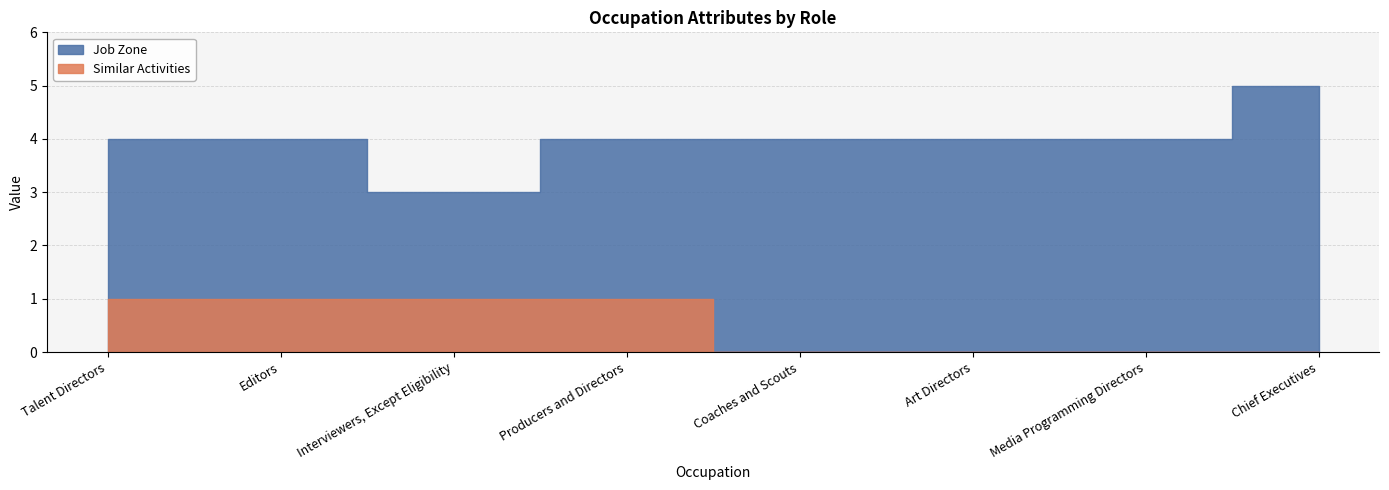

True or false: Similar Activities and Job Zone cross at least once.

False